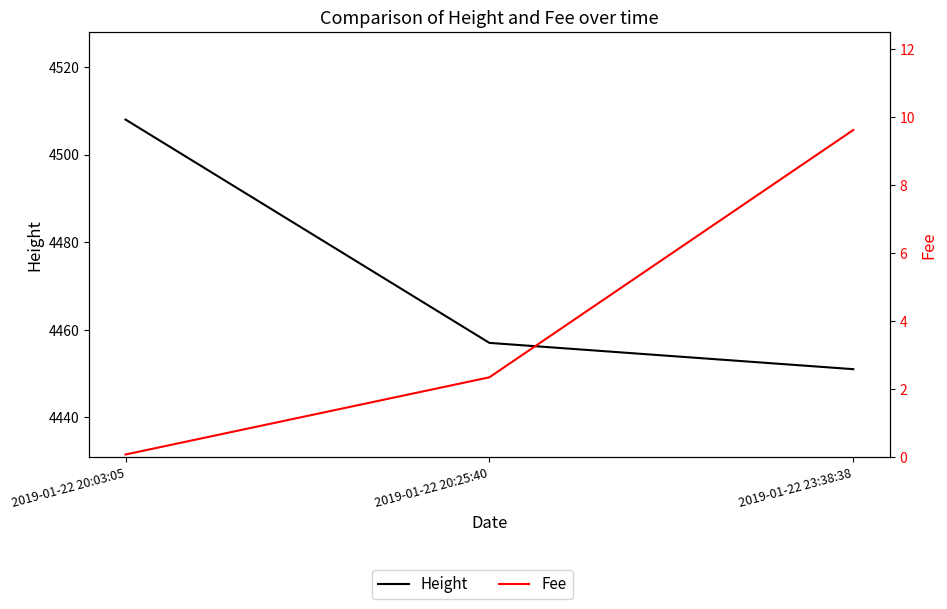

Reading left to right, extract all data points from this chart.

Height: 2019-01-22 20:03:05=4508.0	2019-01-22 20:25:40=4457.0	2019-01-22 23:38:38=4451.0
Fee: 2019-01-22 20:03:05=0.1	2019-01-22 20:25:40=2.3	2019-01-22 23:38:38=9.6